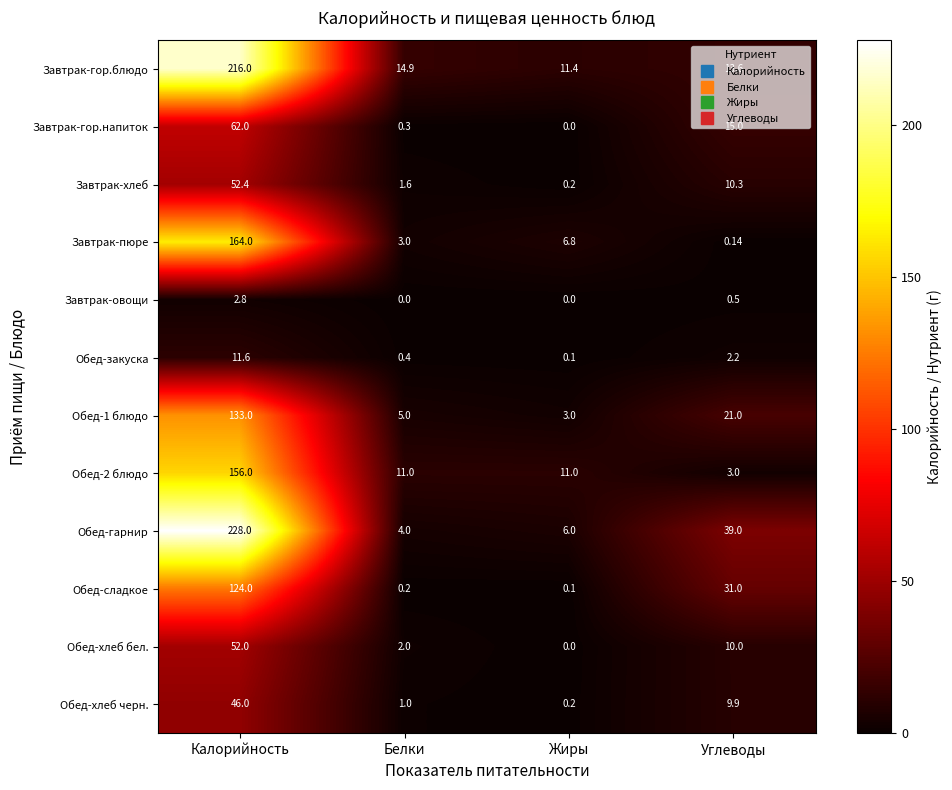

Which label corresponds to the largest value in the chart?

Калорийность